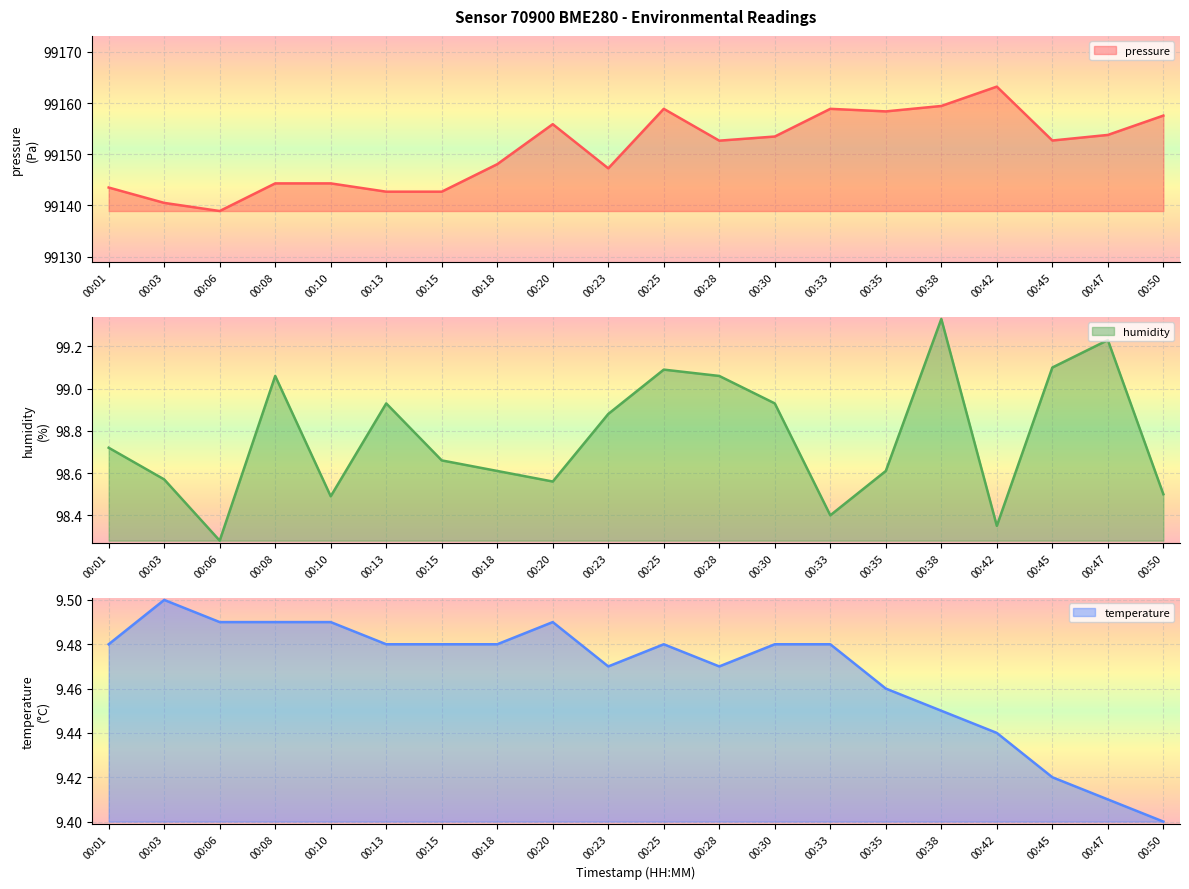

Where is the first local maximum for temperature?

00:03